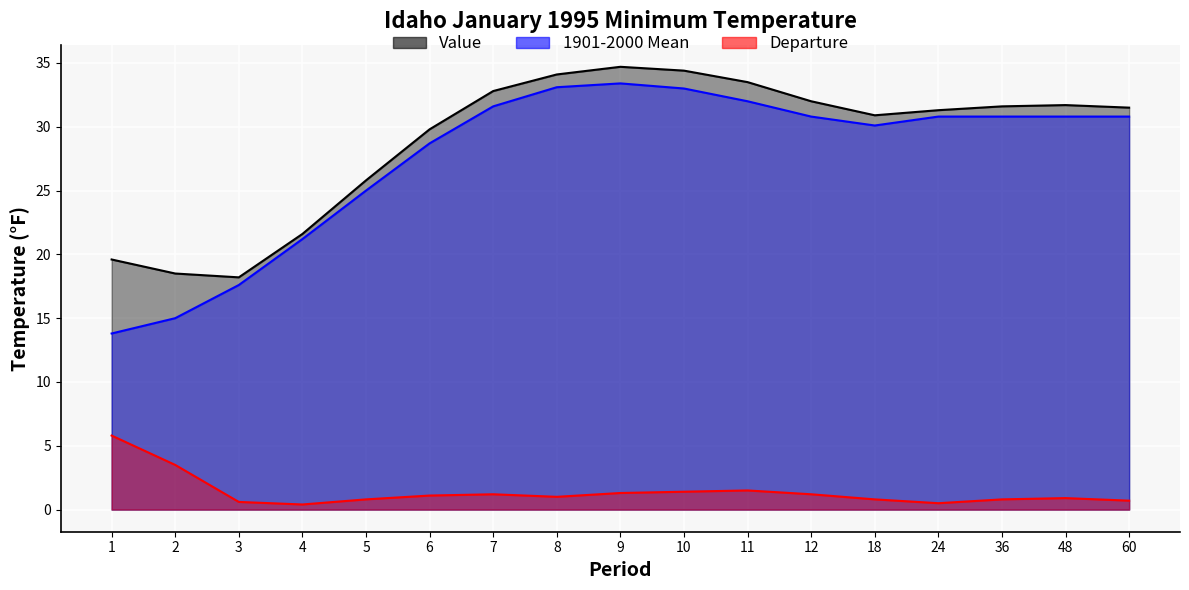

True or false: 1901-2000 Mean and Value cross at least once.

False